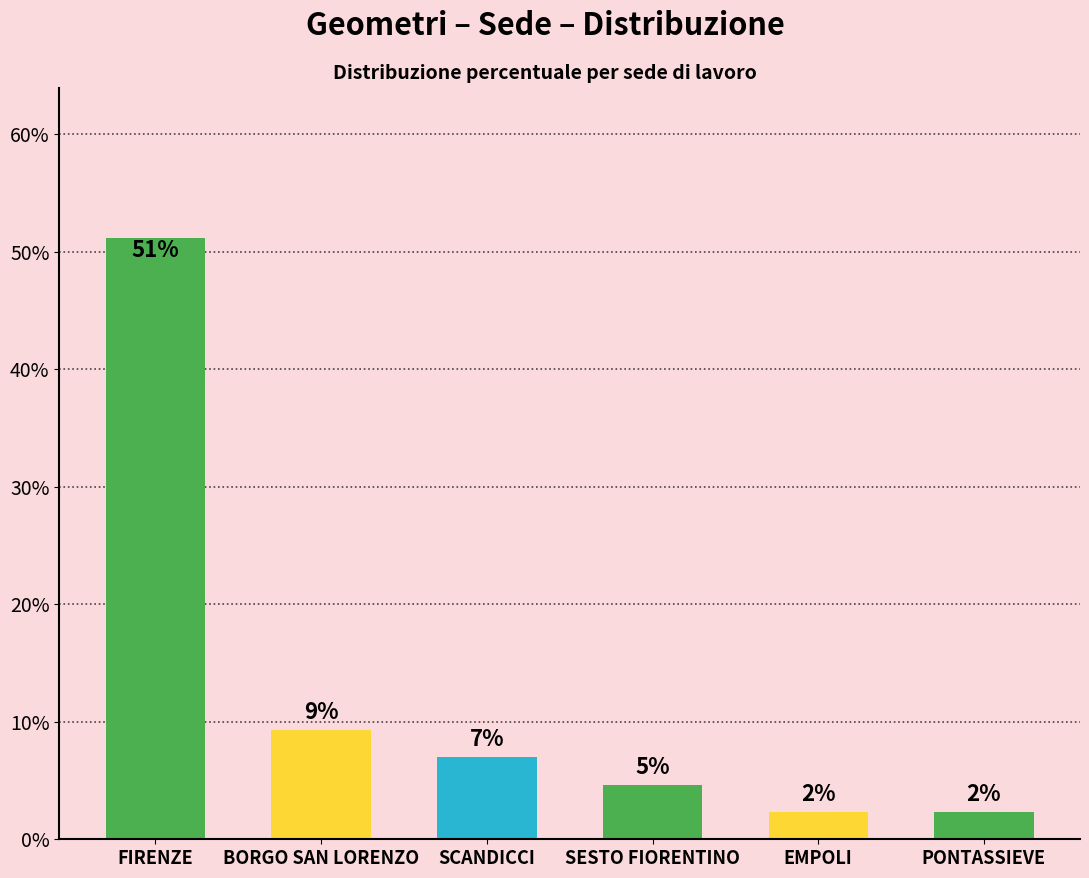

How many distinct data groups are displayed?

1